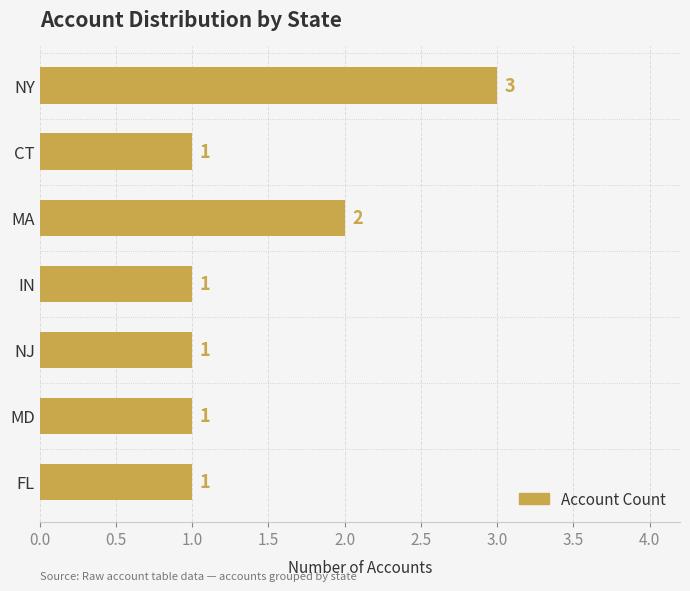

What is the minimum value shown in the chart?

1